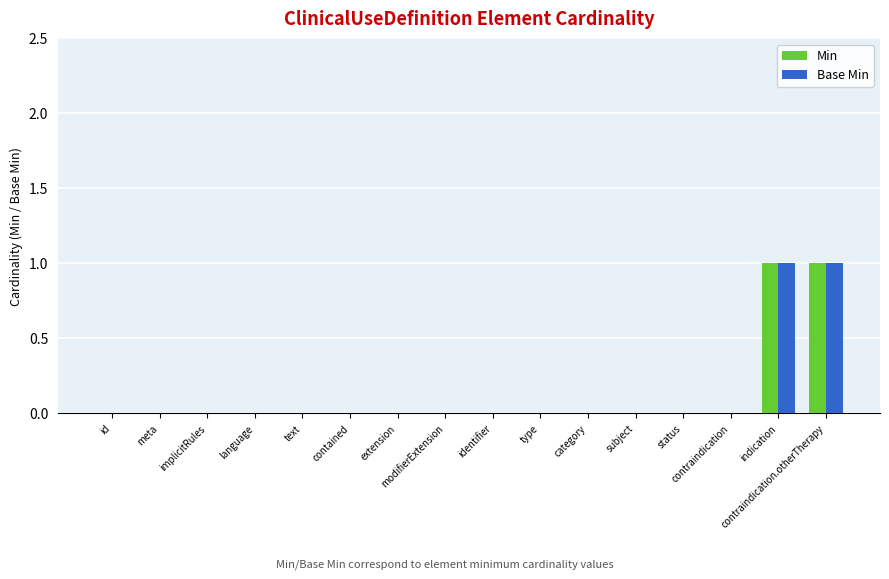

How many groups of bars are there?

16